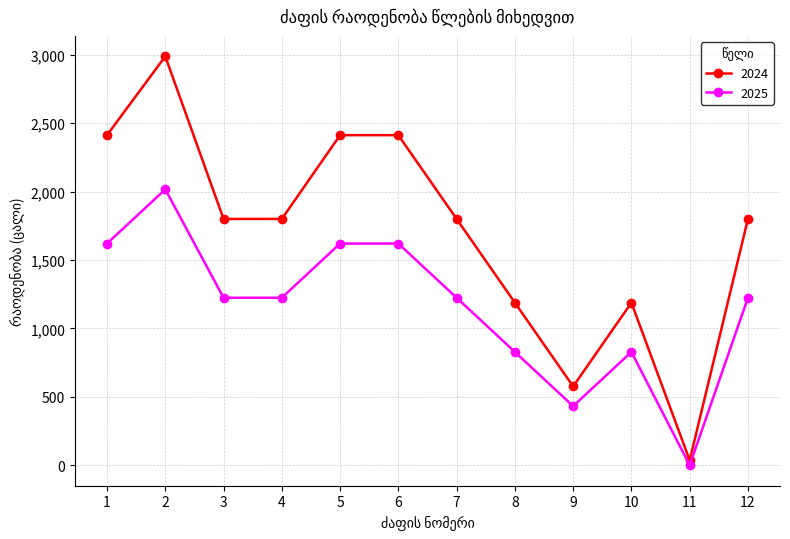

Which category has the lowest value in the 2024 series?

11